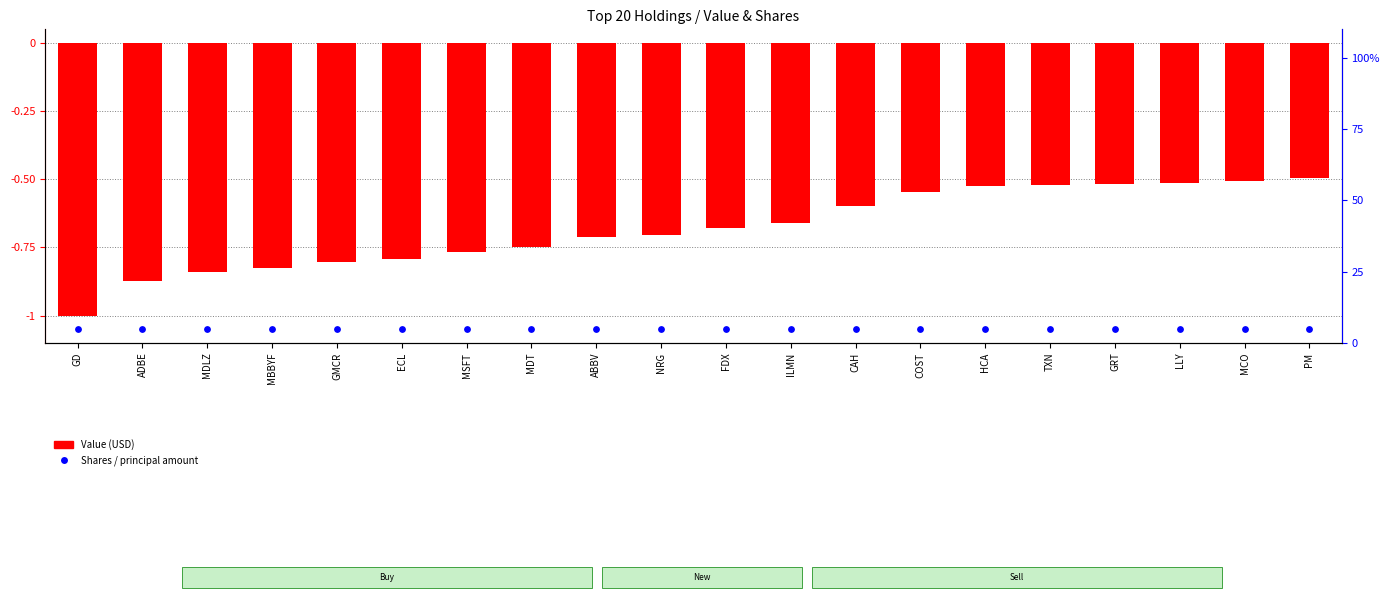

Which series has the largest total across all categories?

Shares / Principal amount